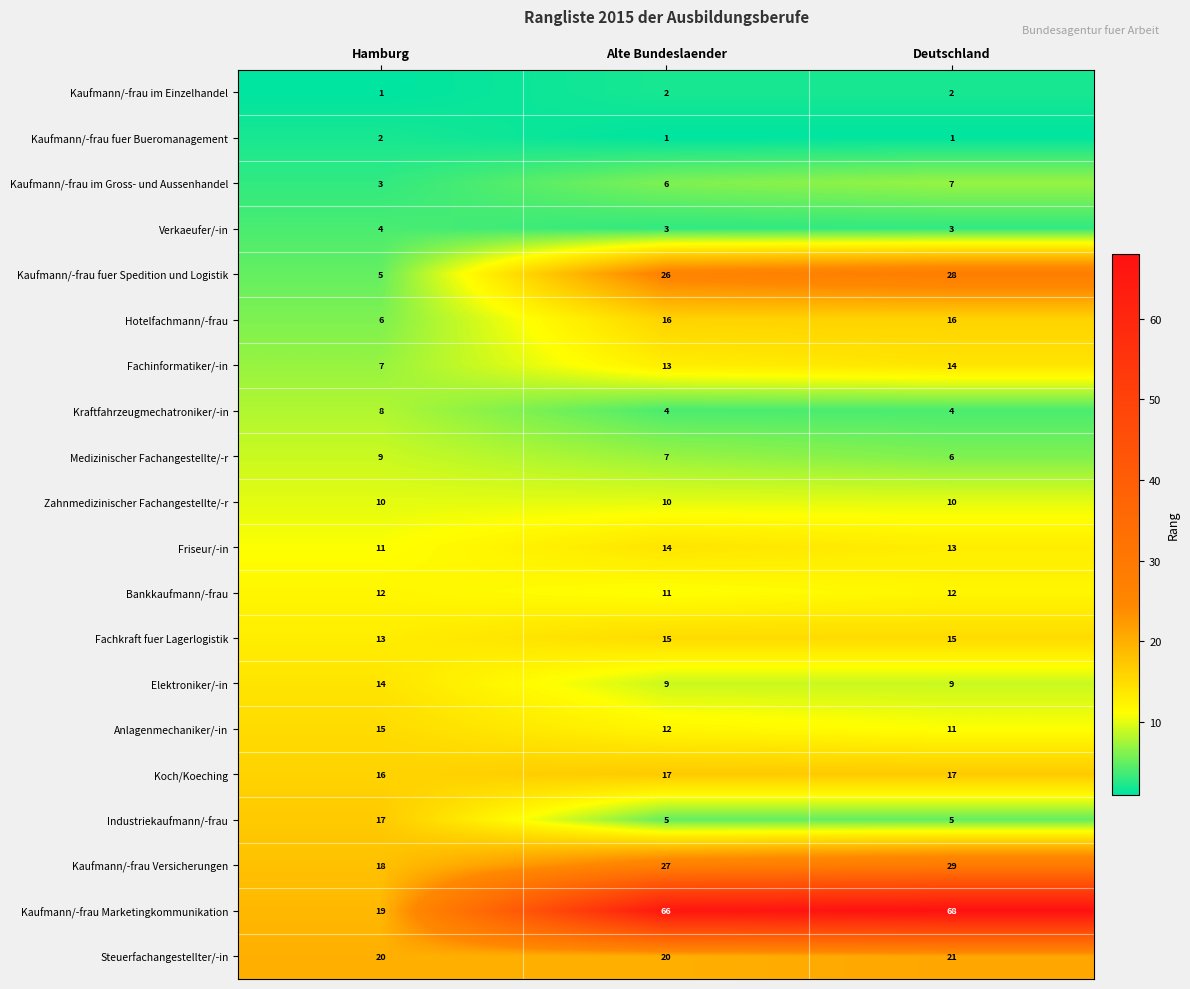

True or false: Fachinformatiker/-in has a value of 7 at Hamburg.

True